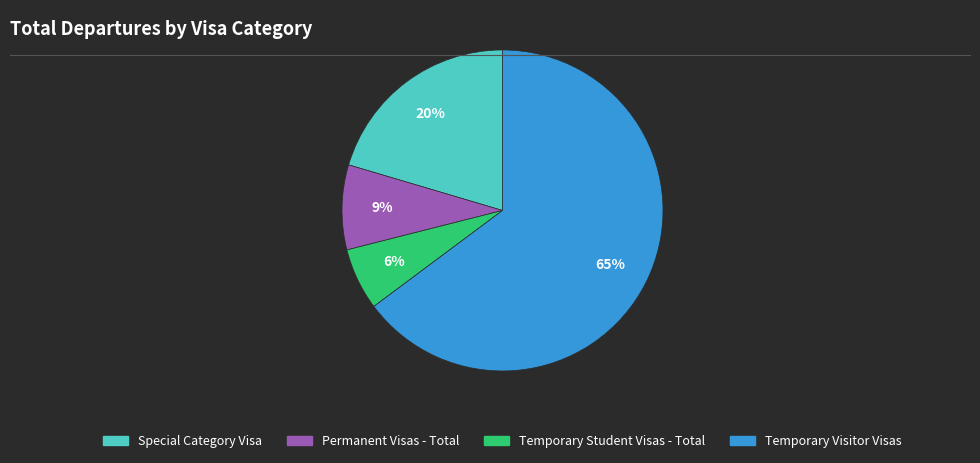

To the nearest percent, what is the difference between the largest and smallest slice percentages?

59%